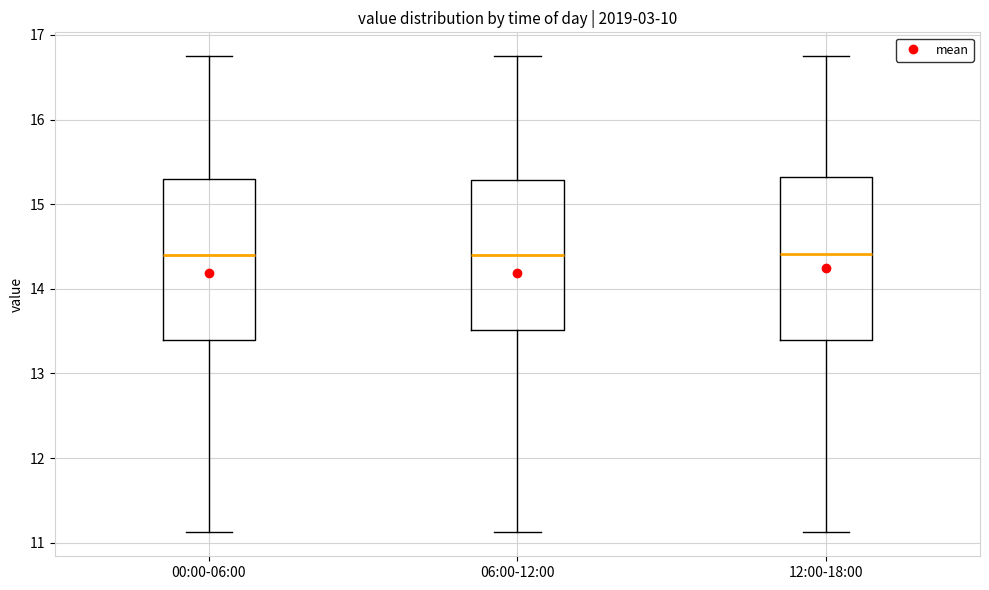

Reading left to right, read every box against the y-axis: the position of its median line, the range the box covers, and the ends of its whiskers. The values are not printed on the chart, so give them approximately, as read against the axis.

00:00-06:00: median 14.4, box 13.4 to 15.3, whiskers 11.1 to 16.8
06:00-12:00: median 14.4, box 13.5 to 15.3, whiskers 11.1 to 16.8
12:00-18:00: median 14.4, box 13.4 to 15.3, whiskers 11.1 to 16.8